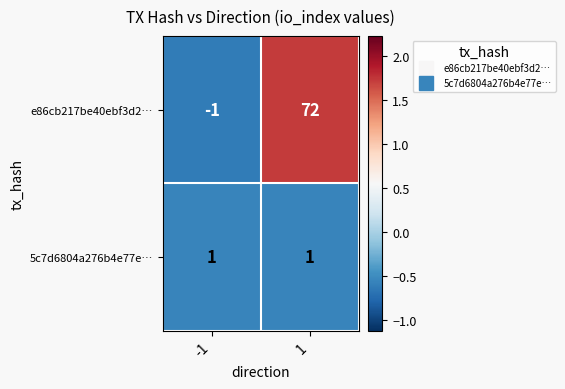

Which series has the widest spread of values?

e86cb217be40ebf3d2…